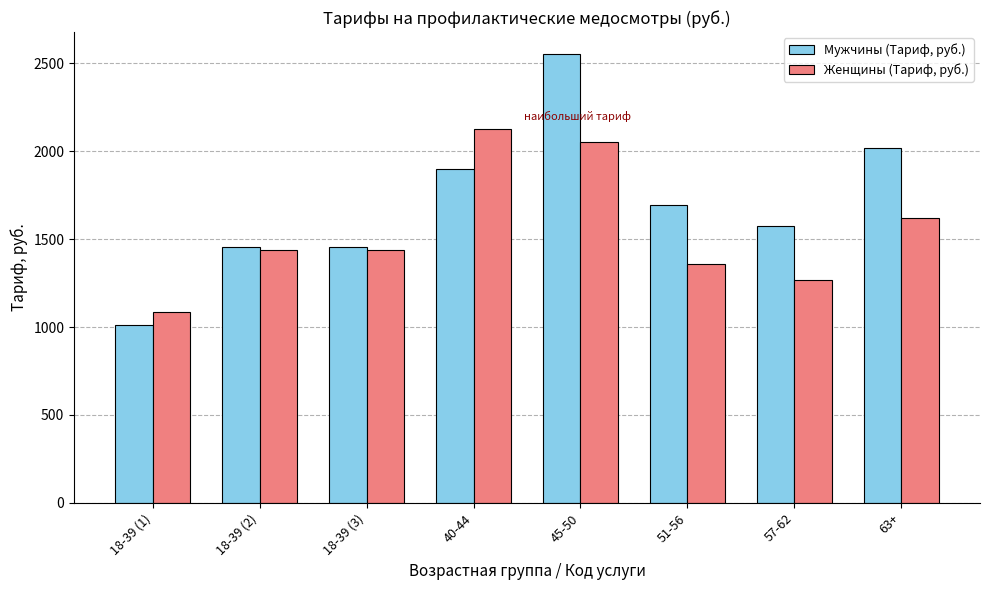

Is the value of Мужчины (Тариф, руб.) at 51-56 greater than the value of Женщины (Тариф, руб.) at 63+?

Yes